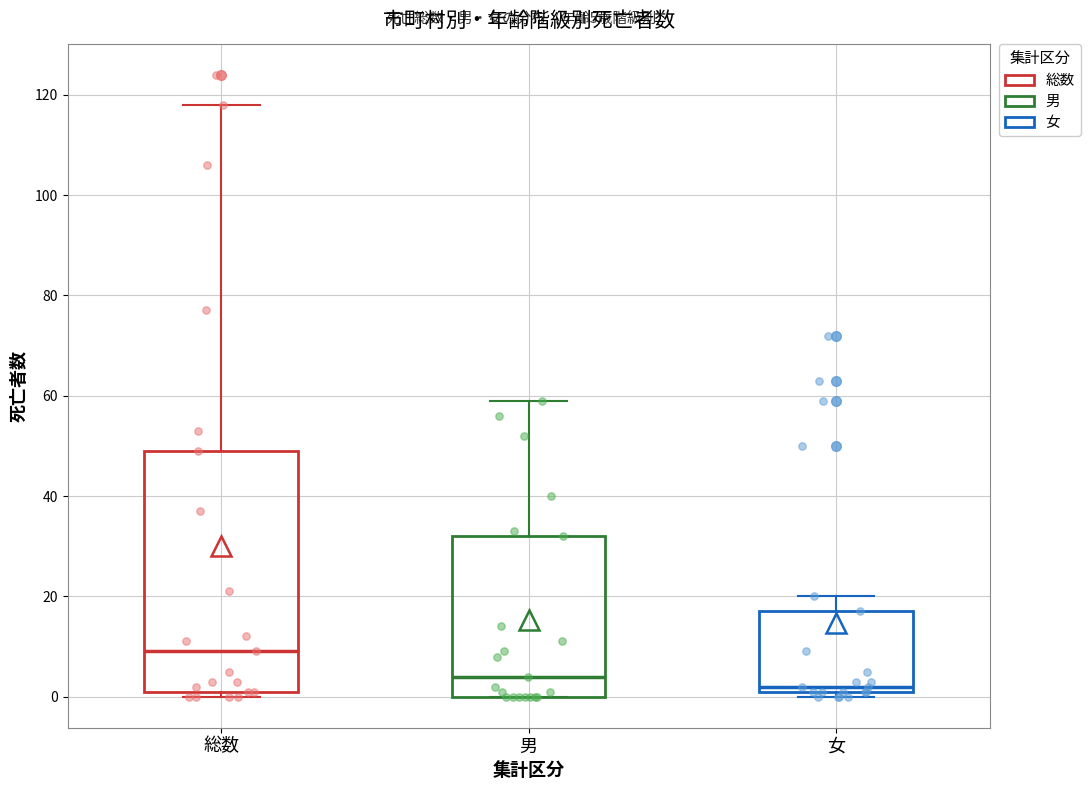

Which box's median line is the lowest?

女